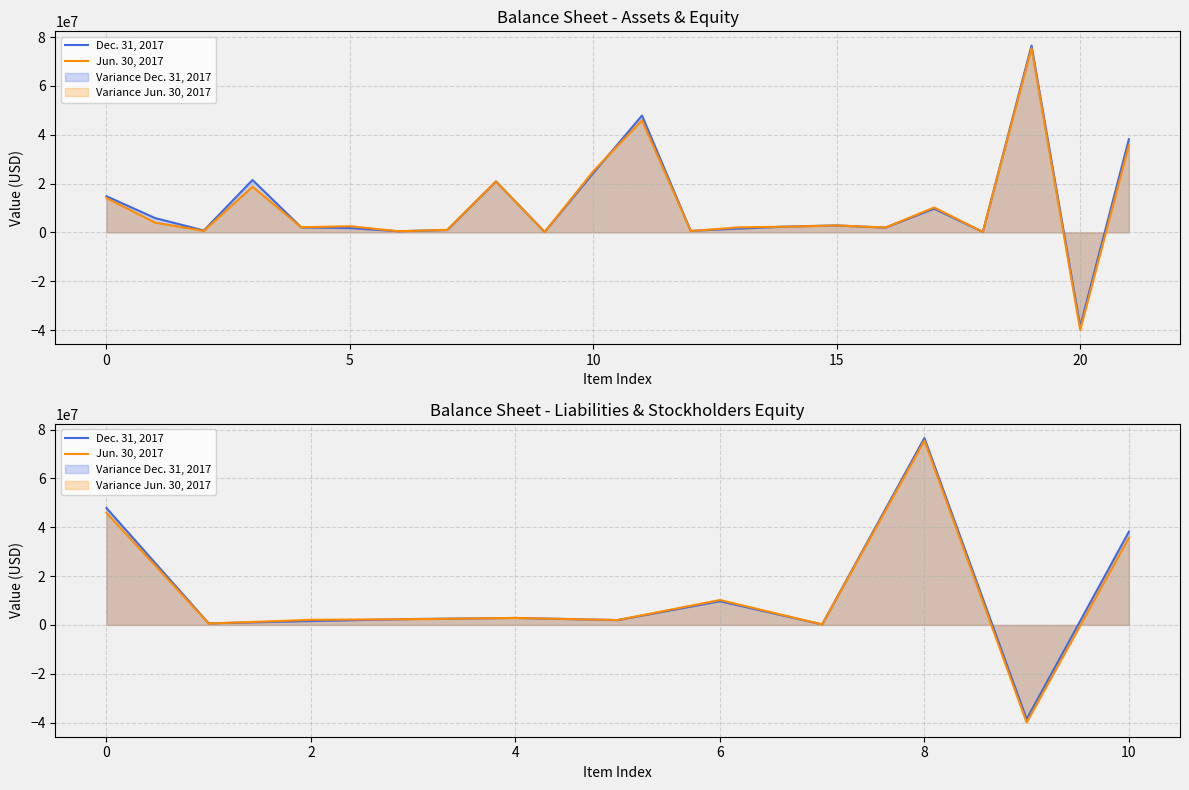

Is it true that Dec. 31, 2017 equals 1872542 at 4?

False